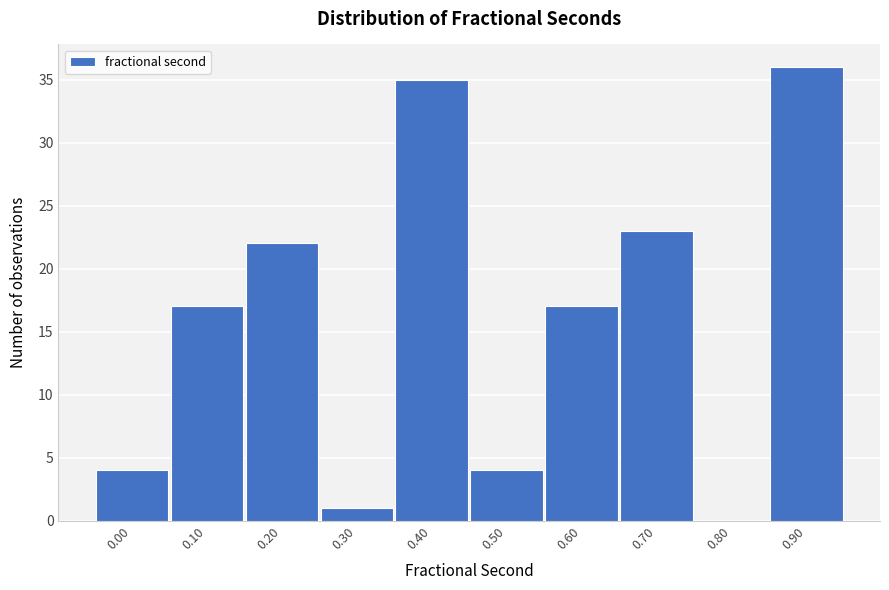

Reading right to left, extract all data points from this chart.

0.90=36	0.80=0	0.70=23	0.60=17	0.50=4	0.40=35	0.30=1	0.20=22	0.10=17	0.00=4